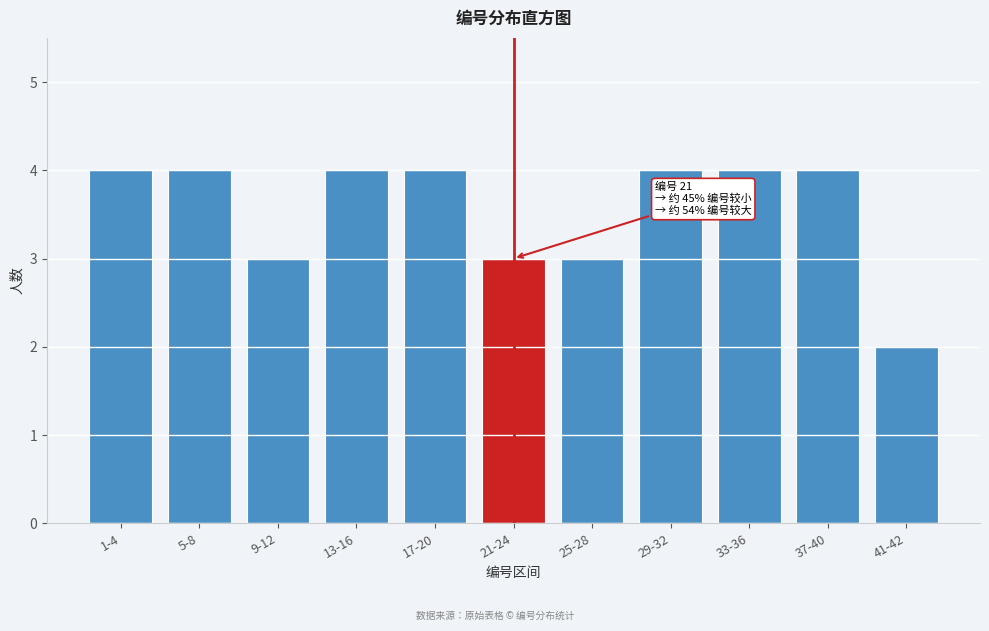

Reading left to right, what are all the values shown in this chart?

1-4=4	5-8=4	9-12=3	13-16=4	17-20=4	21-24=3	25-28=3	29-32=4	33-36=4	37-40=4	41-42=2